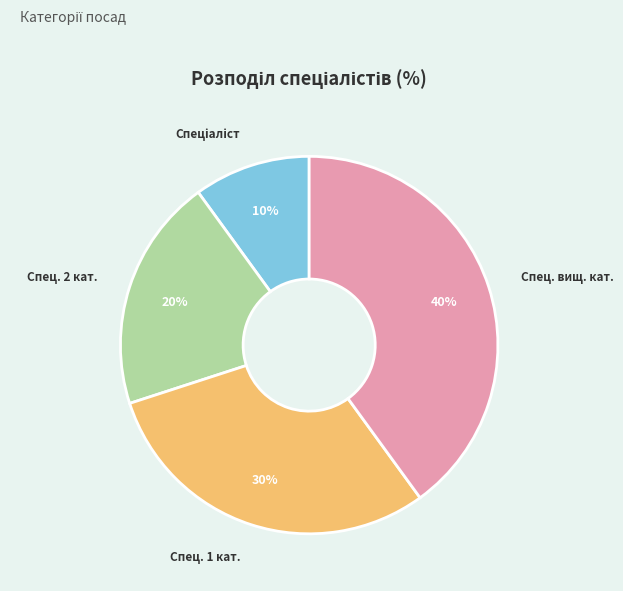

To the nearest percent, what portion does Спец. вищ. кат. represent?

40%